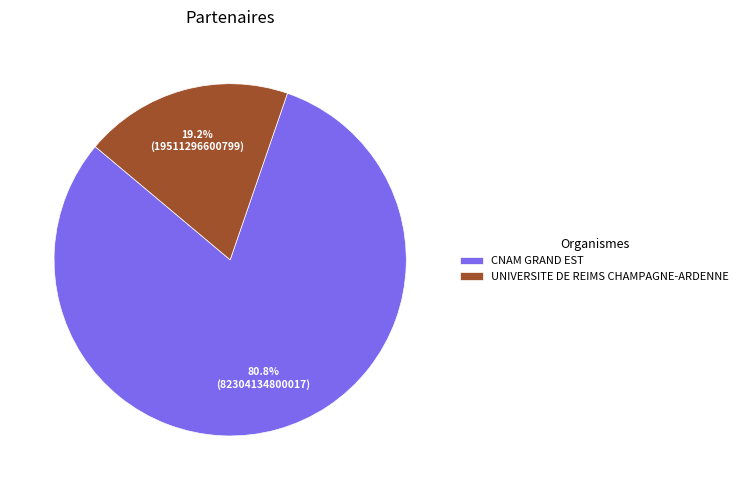

Does UNIVERSITE DE REIMS CHAMPAGNE-ARDENNE represent more than half of the total?

No